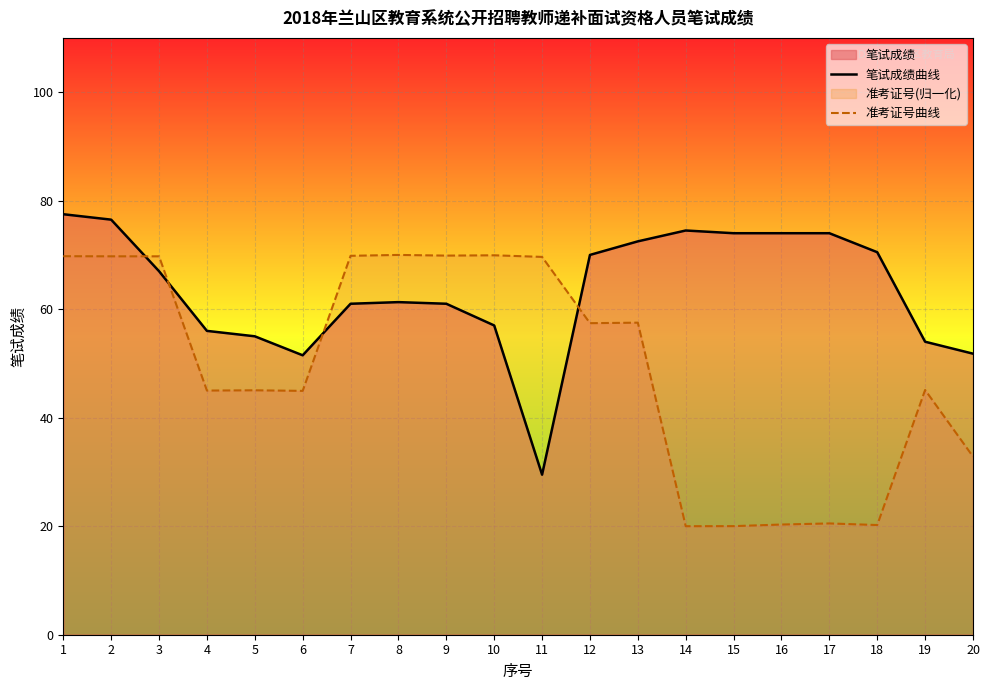

Where is 准考证号曲线 nearest to the value 45?

4